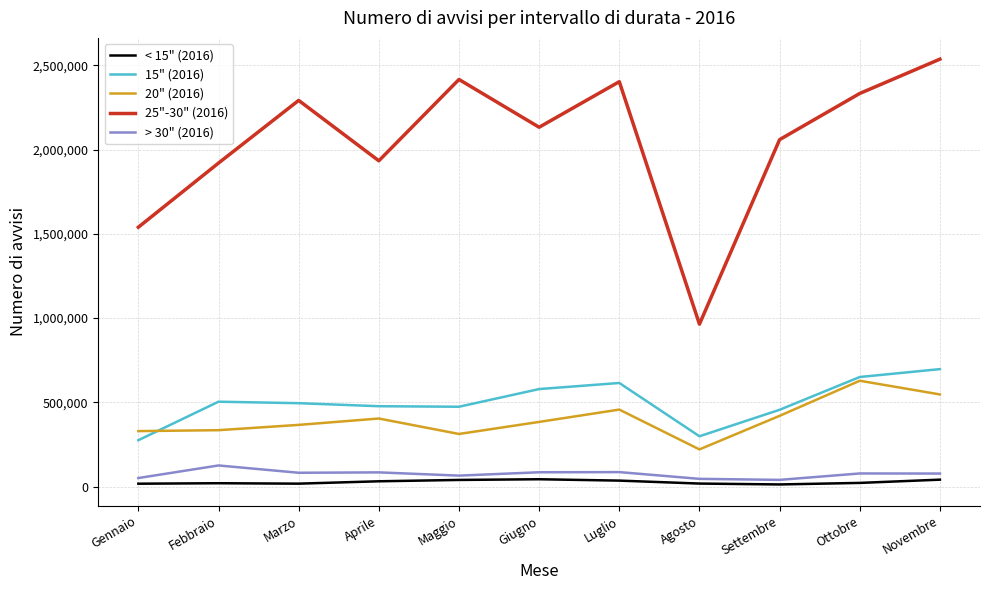

What are all the series names shown in the legend?

< 15" (2016), 15" (2016), 20" (2016), 25"-30" (2016), > 30" (2016)